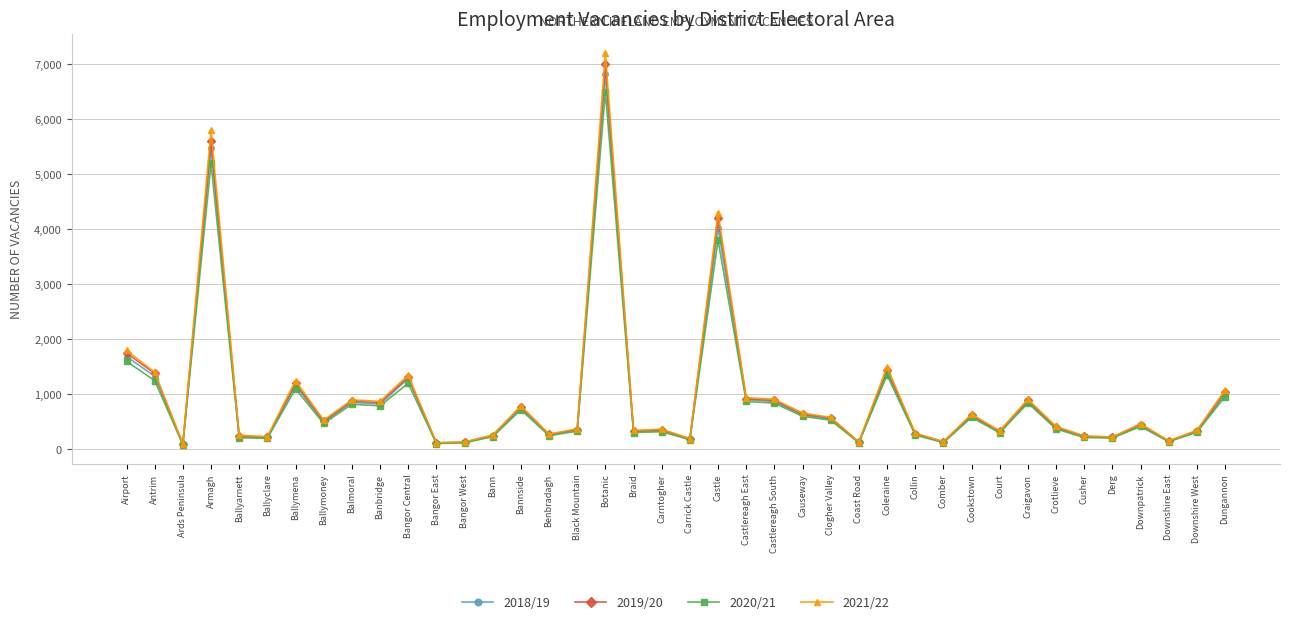

What is the value of the 2019/20 point at the 37th from the left?

450